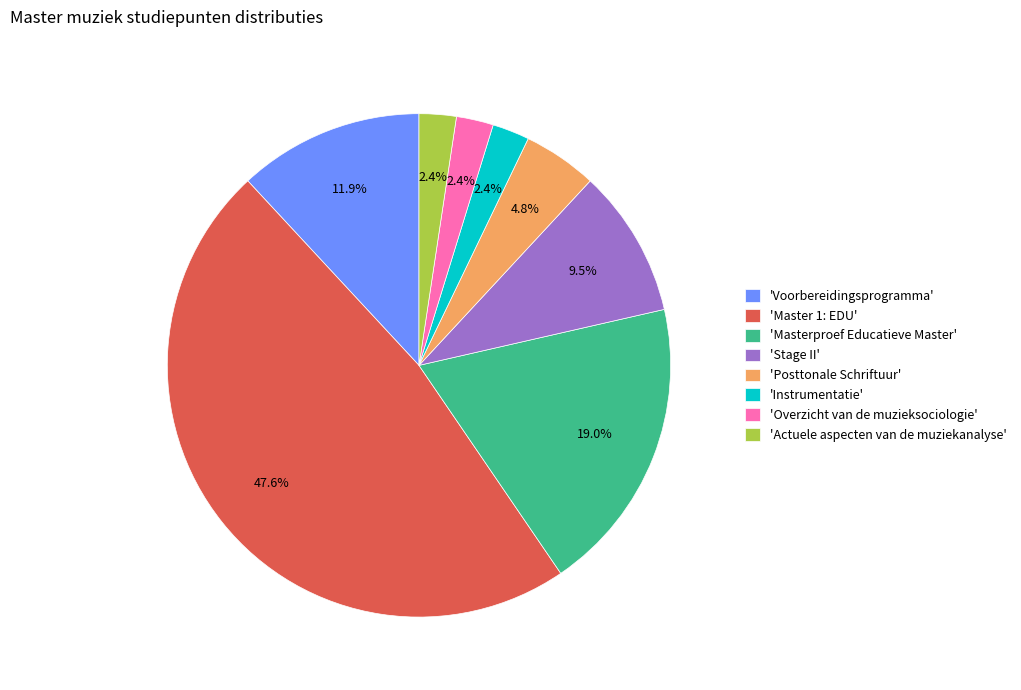

Count the number of slices in the pie.

8